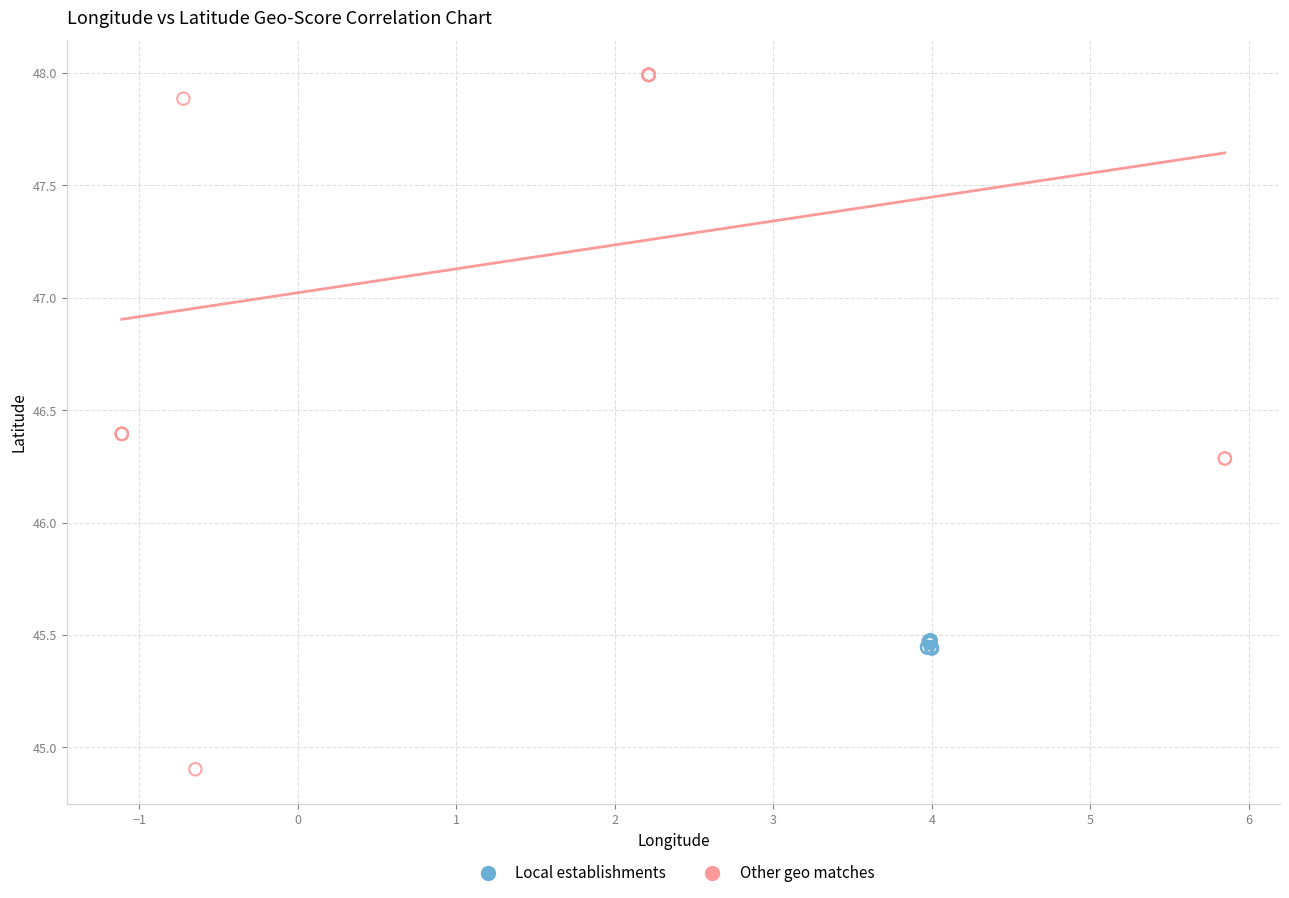

Which series has the widest spread of Y values?

Other geo matches